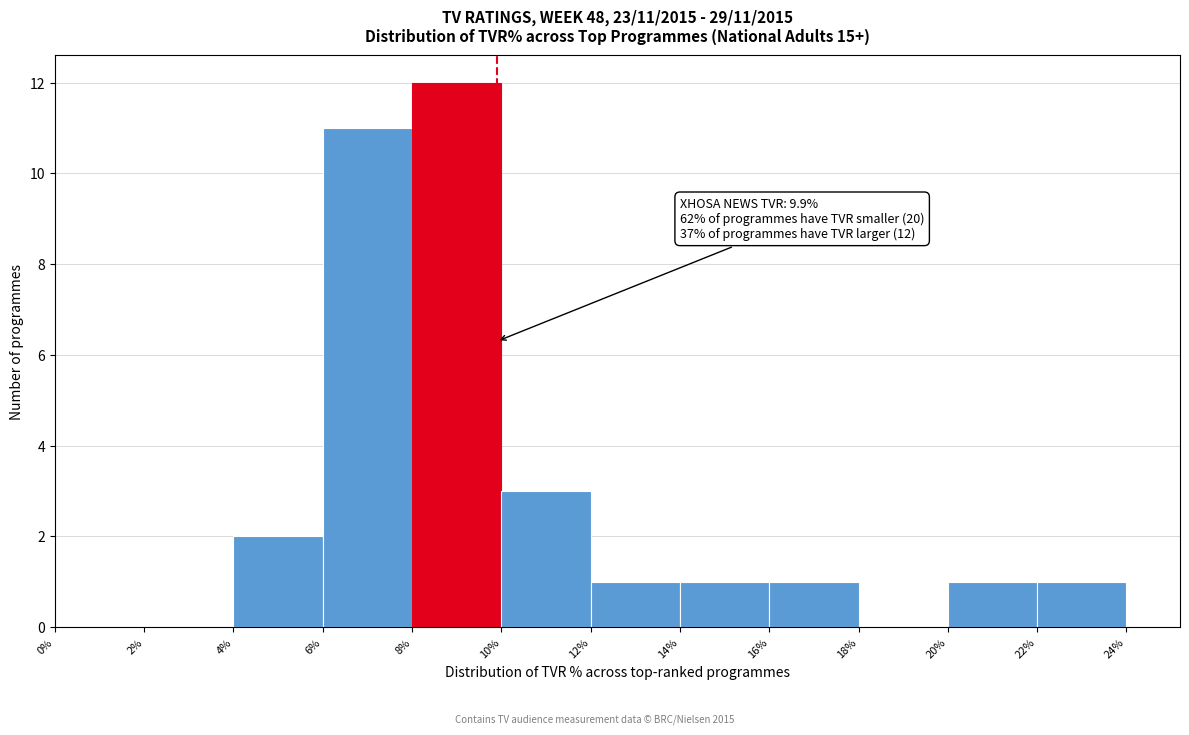

Which range on the x-axis has the tallest bar?

8% to 10%